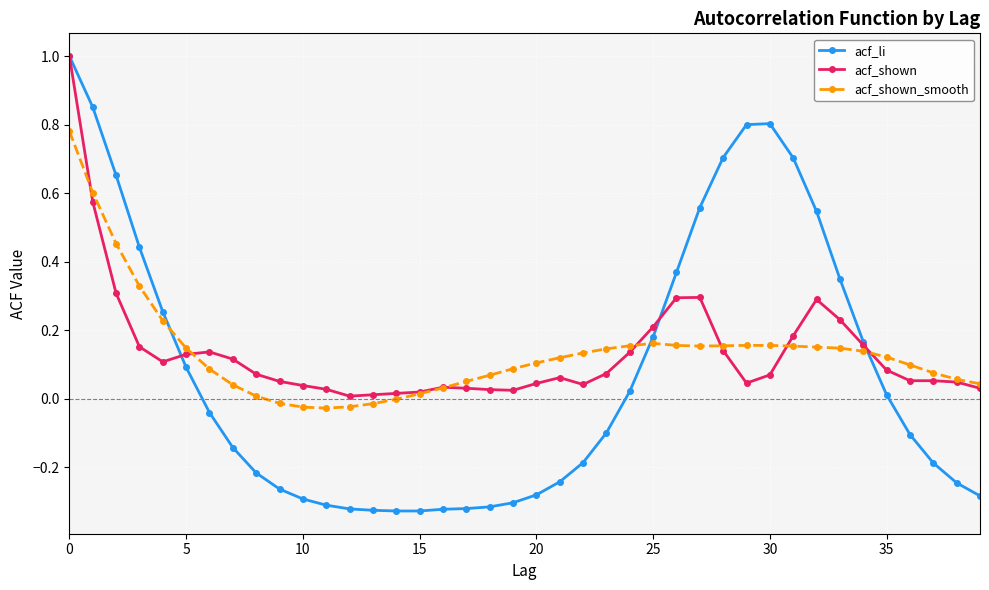

What is the sum of all acf_shown_smooth values?

5.4